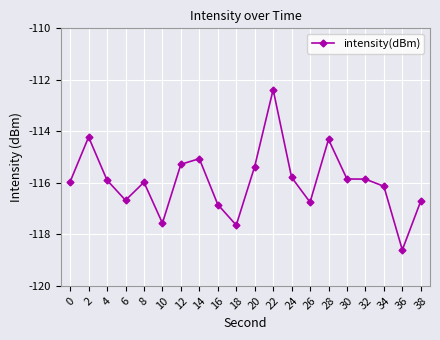

What is the minimum value shown in the chart?

-118.6